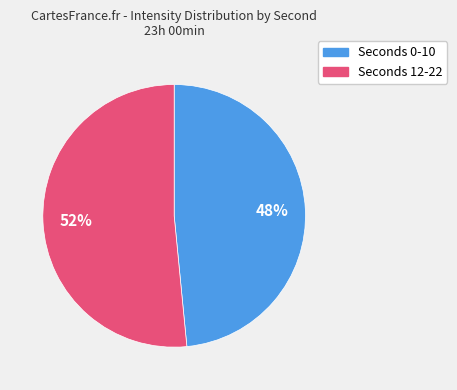

To the nearest percent, what is the average slice percentage?

50%